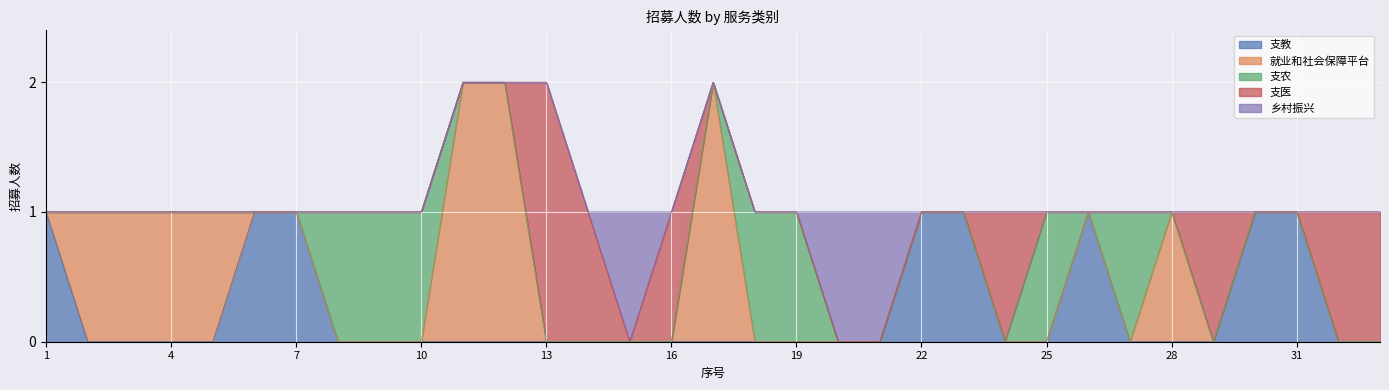

At how many categories does at least one series exceed 1?

4